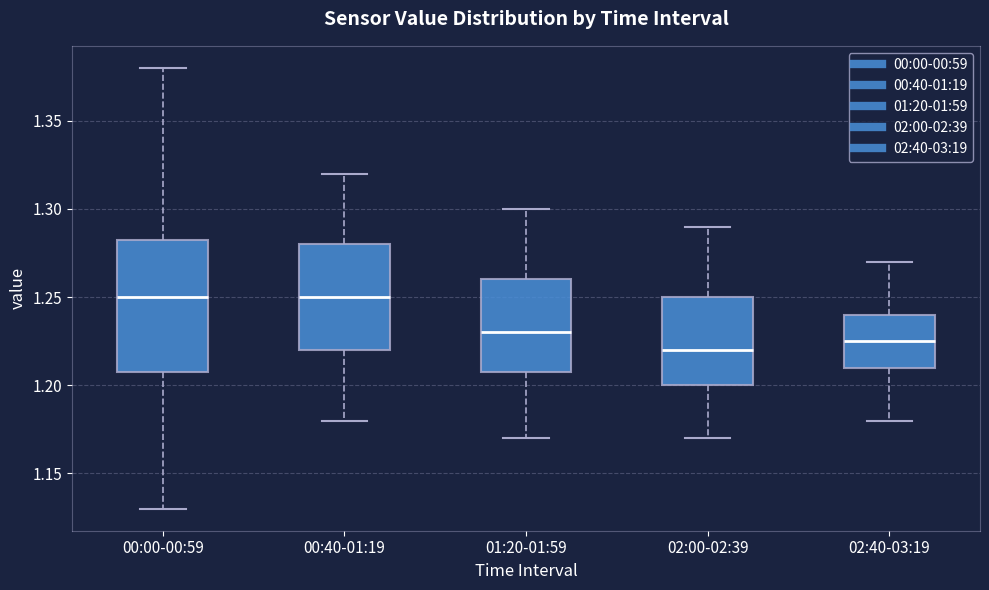

Reading left to right, transcribe this box plot: for each box, give where its median line is, the range the box spans, and where its two whiskers end, as read against the y-axis. The values are not printed on the chart, so give them approximately, as read against the axis.

00:00-00:59: median 1.250, box 1.210 to 1.285, whiskers 1.130 to 1.380
00:40-01:19: median 1.250, box 1.220 to 1.280, whiskers 1.180 to 1.320
01:20-01:59: median 1.230, box 1.210 to 1.260, whiskers 1.170 to 1.300
02:00-02:39: median 1.220, box 1.200 to 1.250, whiskers 1.170 to 1.290
02:40-03:19: median 1.225, box 1.210 to 1.240, whiskers 1.180 to 1.270